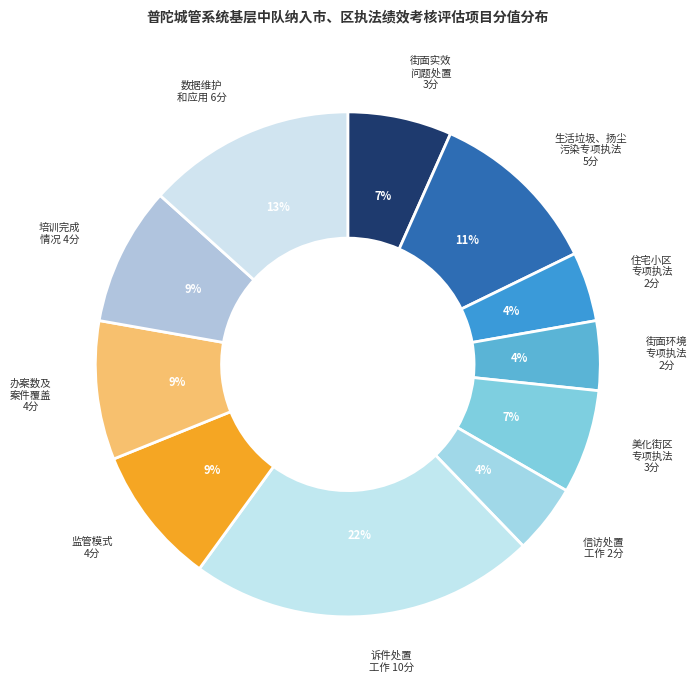

To the nearest percent, what percentage of the pie is 数据维护 和应用 6分?

13%